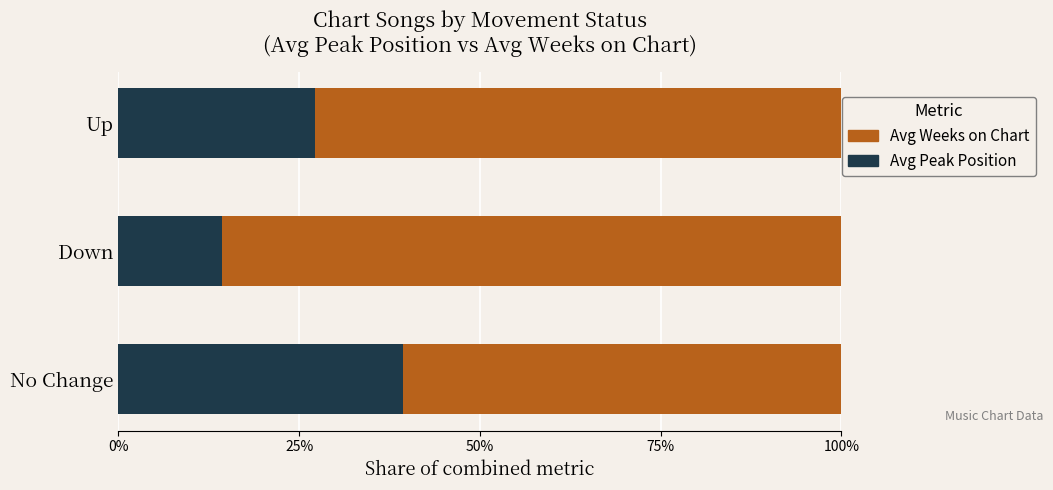

What are all the series names shown in the legend?

Avg Weeks on Chart, Avg Peak Position